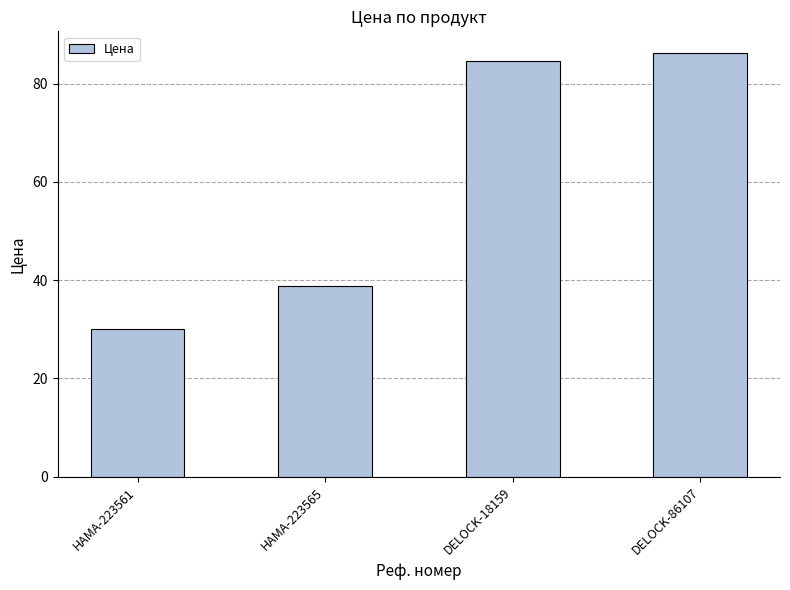

Reading right to left, transcribe all the data shown in this chart.

DELOCK-86107=86.3	DELOCK-18159=84.7	HAMA-223565=38.8	HAMA-223561=30.0